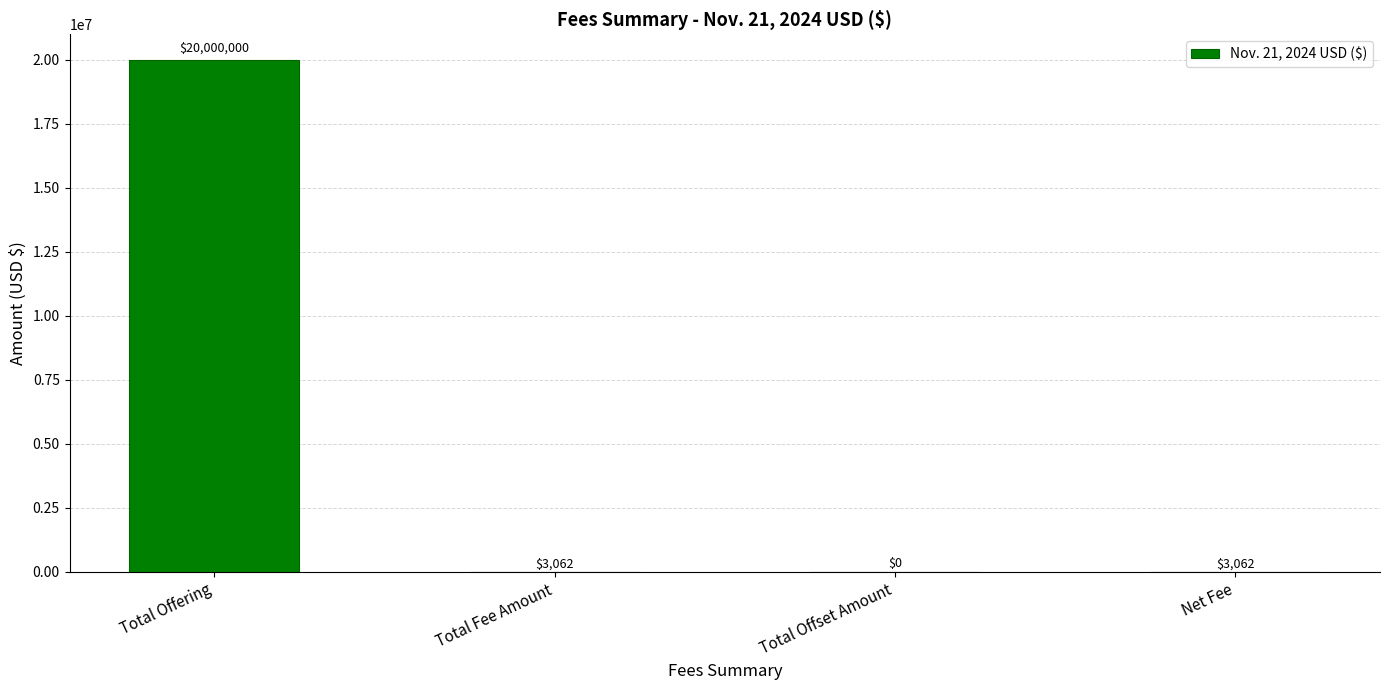

At which label does the data first exceed 3062?

Total Offering